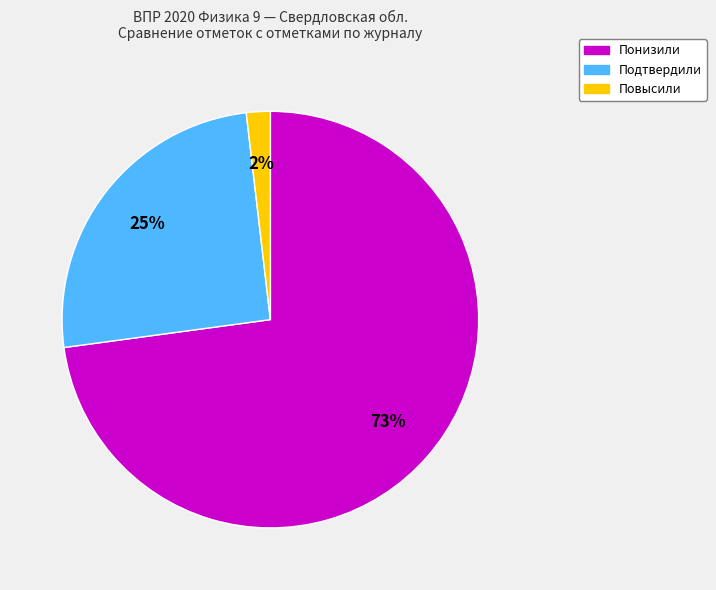

The Понизили slice represents 86% of the pie. True or false?

False